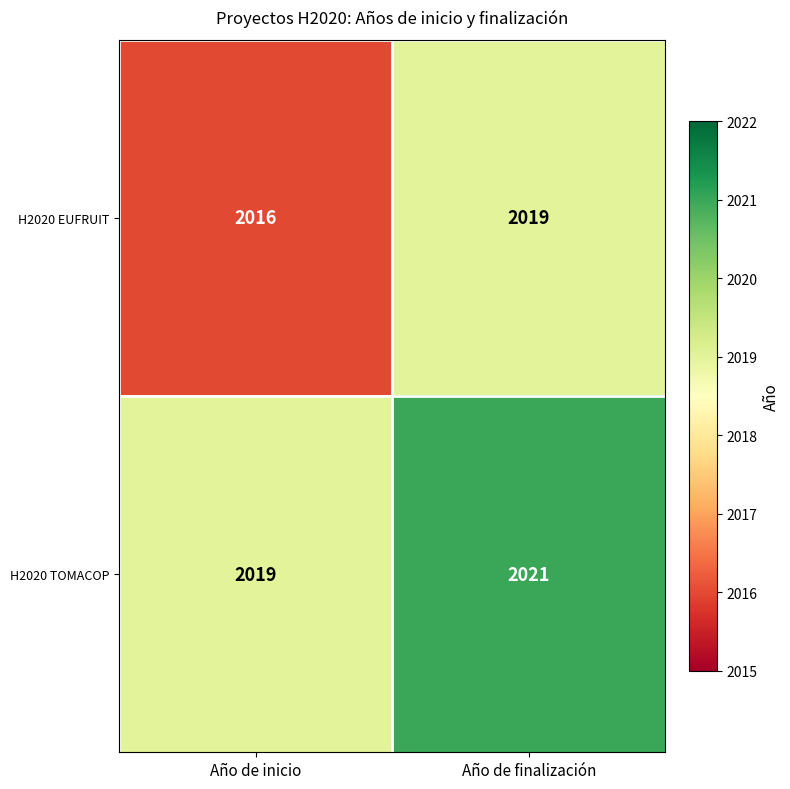

Which series has the largest total across all categories?

H2020 TOMACOP